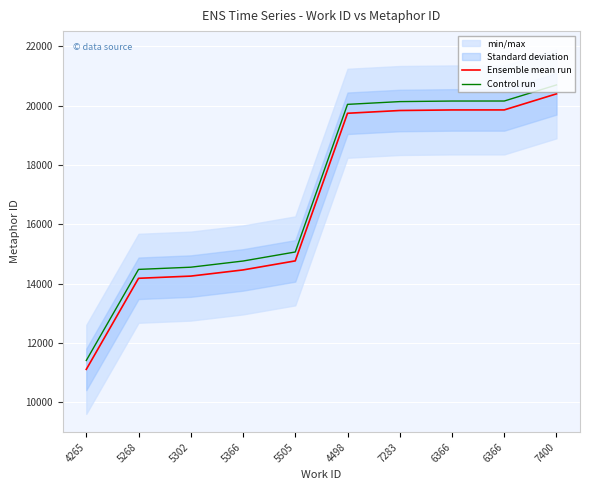

What is the average value of the Control run series?

17149